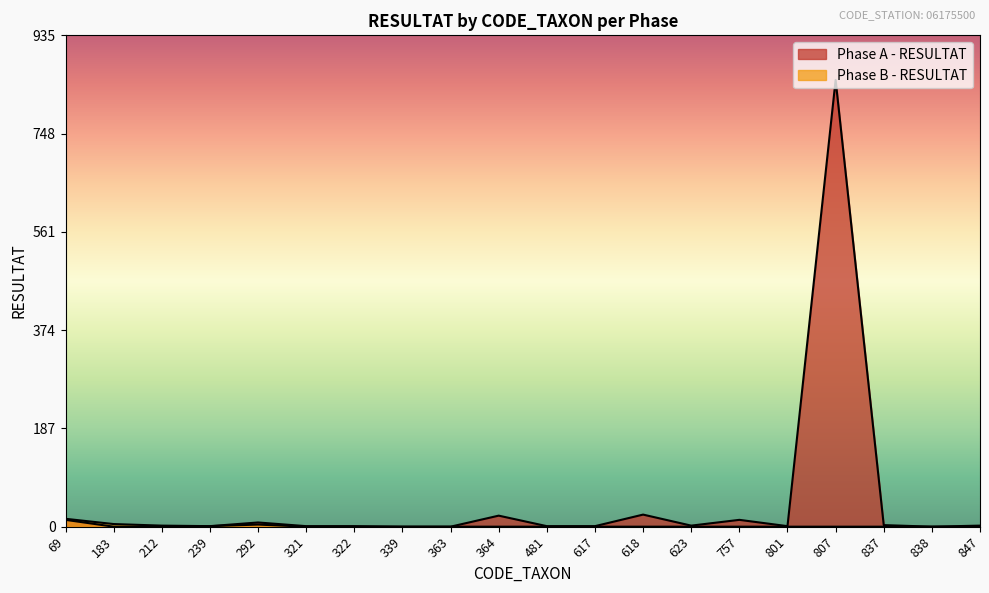

Does the chart display data point markers on the line(s)?

No